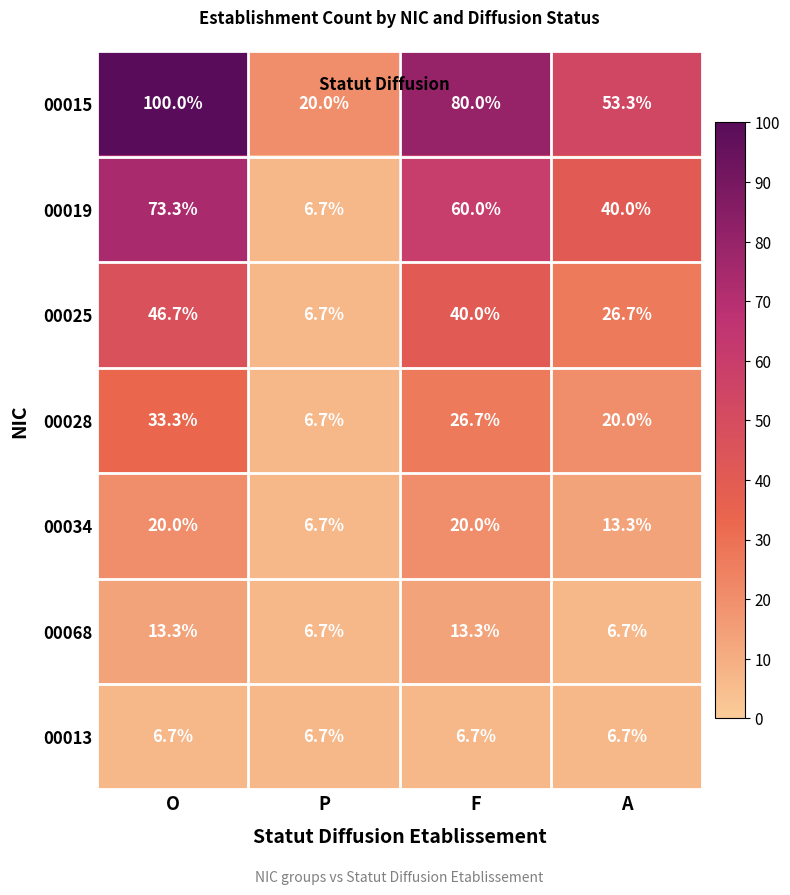

List the series in order of their peak value, highest first.

00015, 00019, 00025, 00028, 00034, 00068, 00013